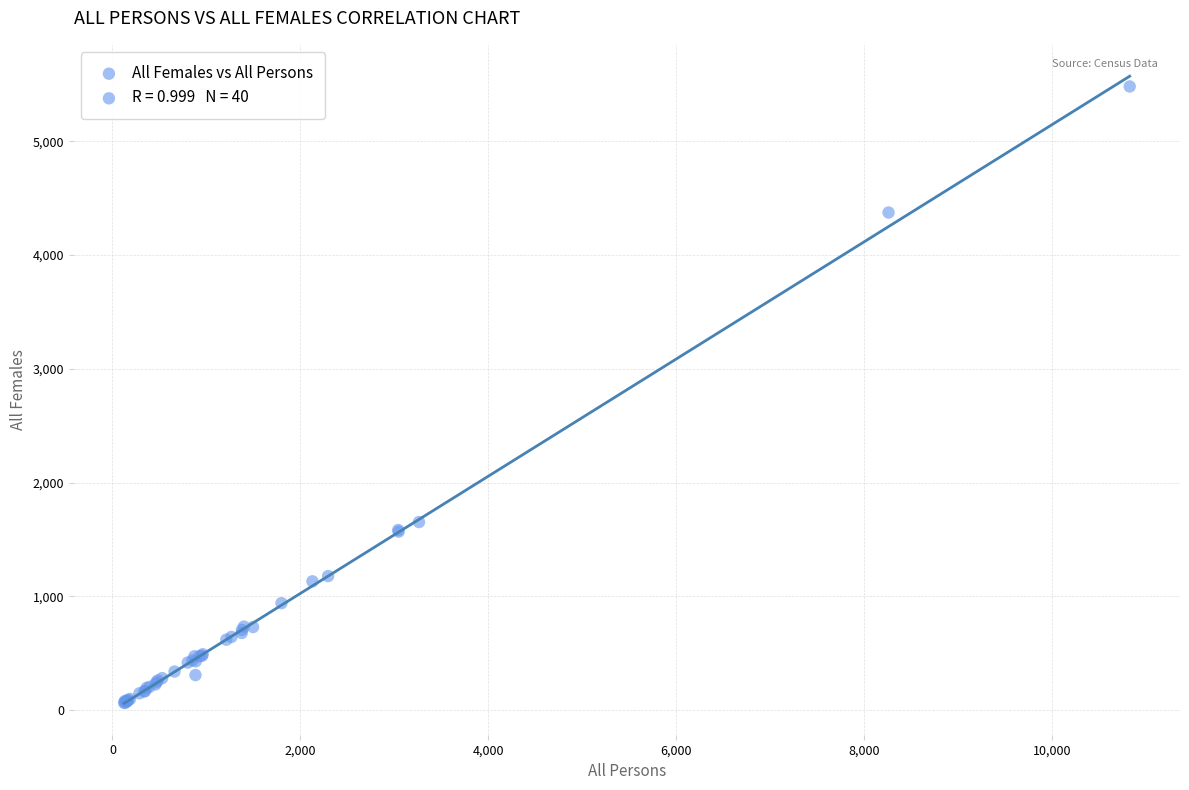

What Y value in the scatter plot is closest to 2772?

1653